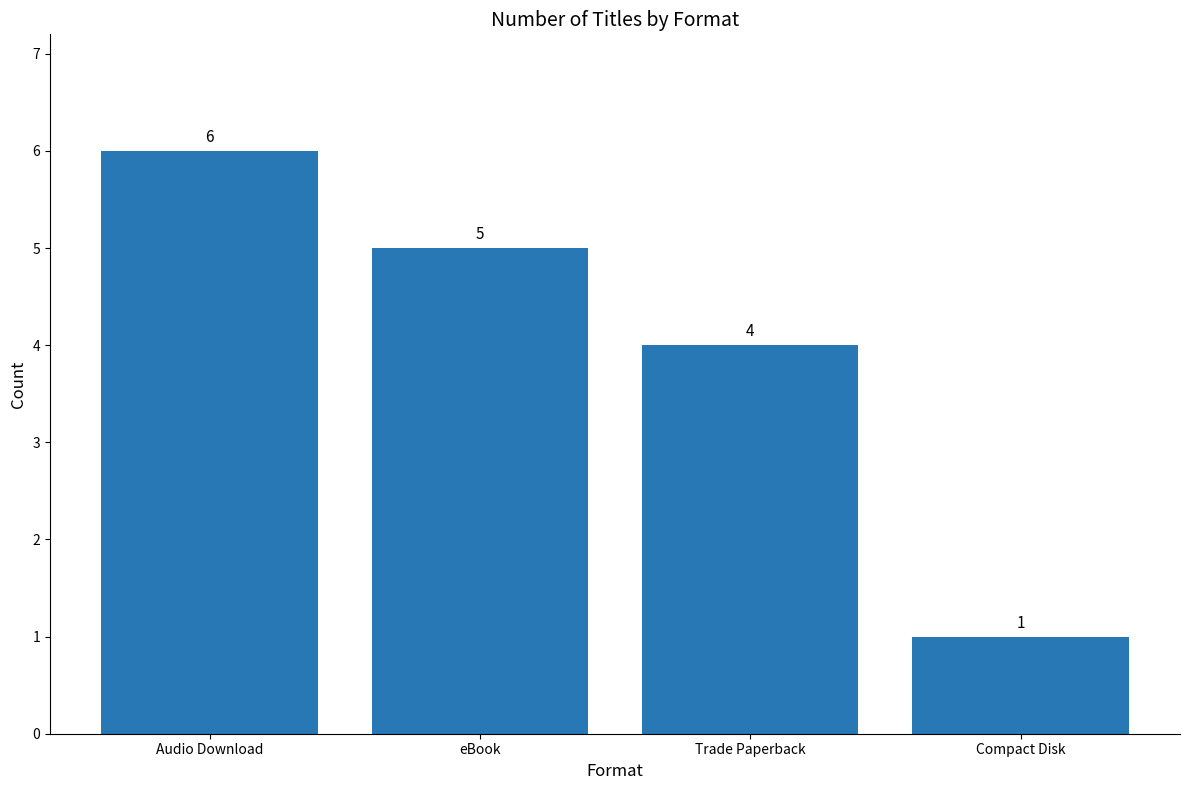

What is the sum of the values at eBook and Trade Paperback?

9